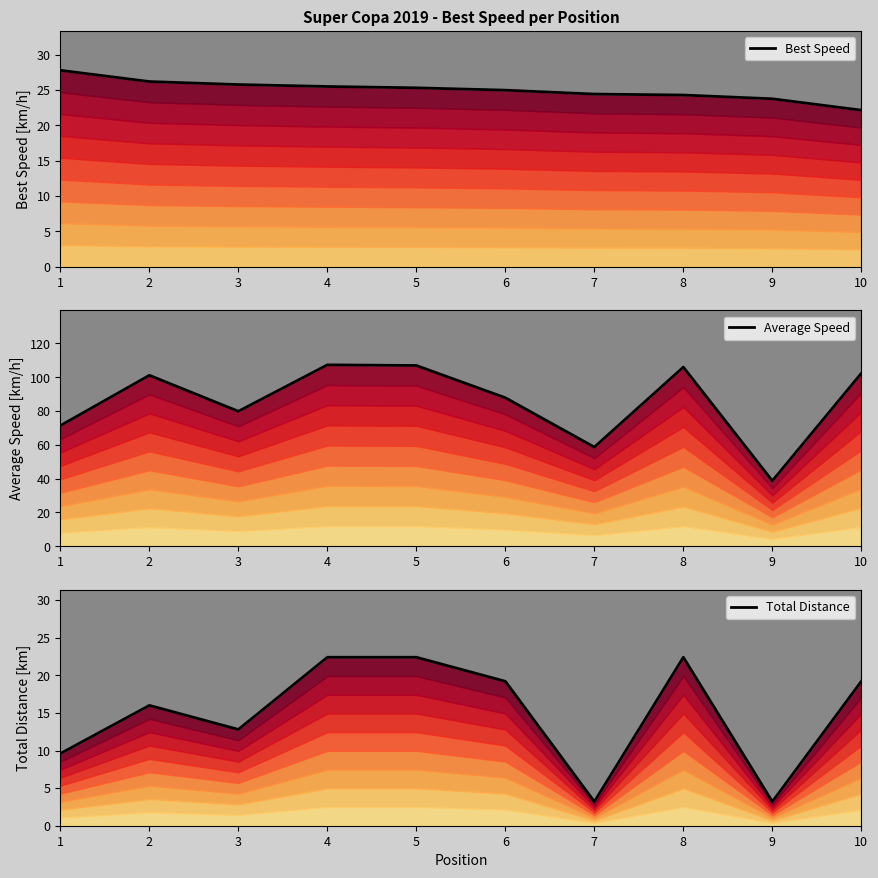

What is the spread (max minus min) of values at 2?

85.1